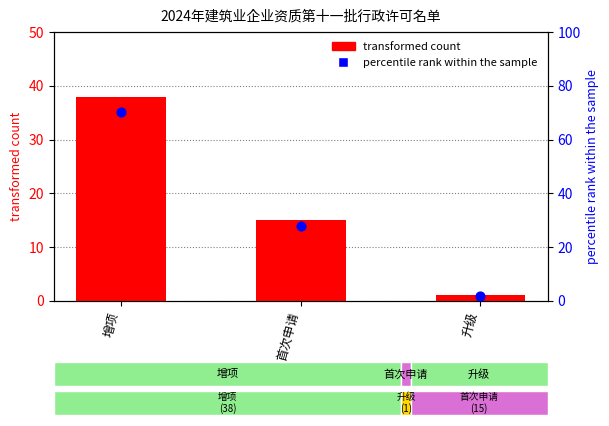

What are all the series names shown in the legend?

transformed count, percentile rank within the sample